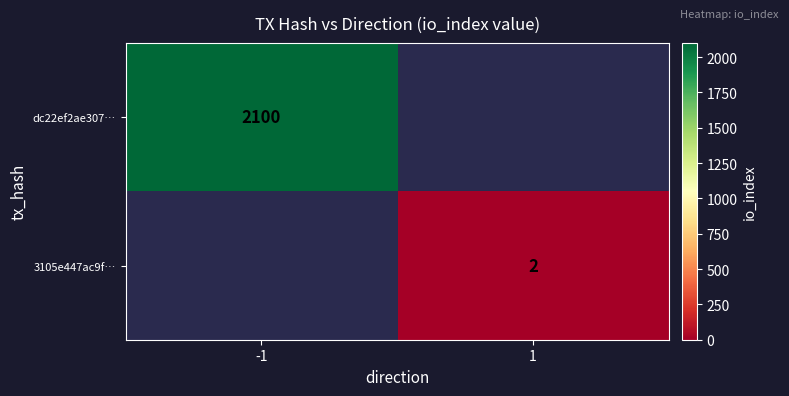

The value of 3105e447ac9f… at 1 is 3. True or false?

False